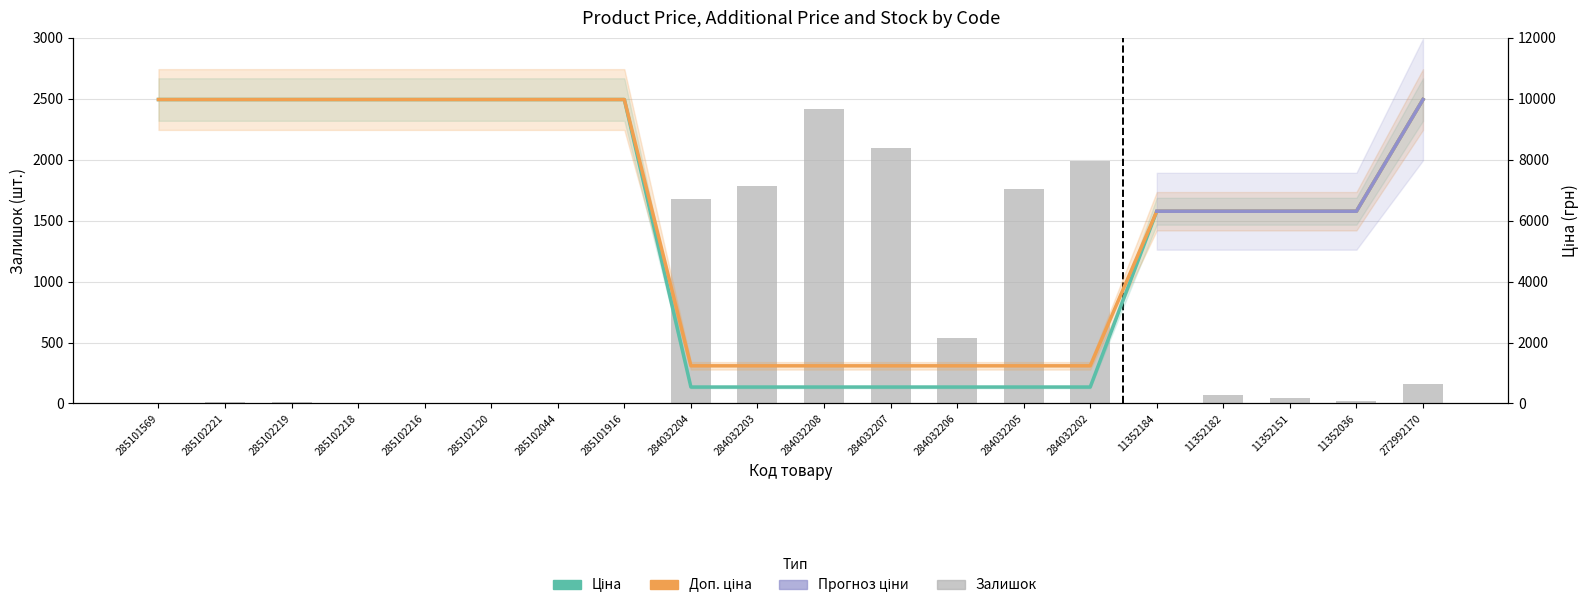

At how many categories does at least one series exceed 5576?

13